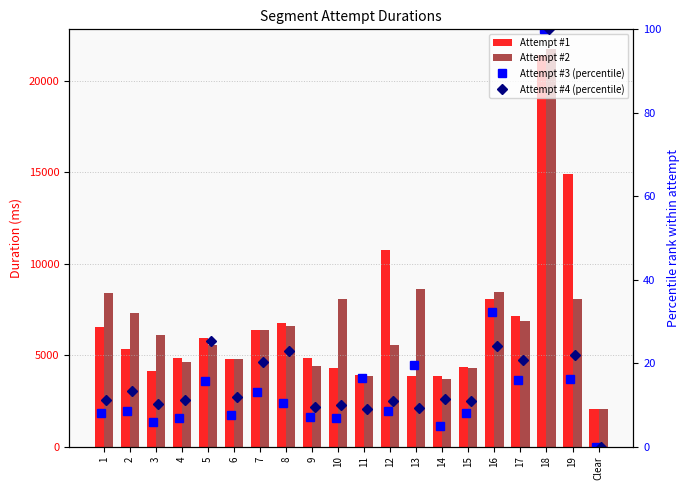

Where does the Attempt #4 (percentile) series first go above 11?

1